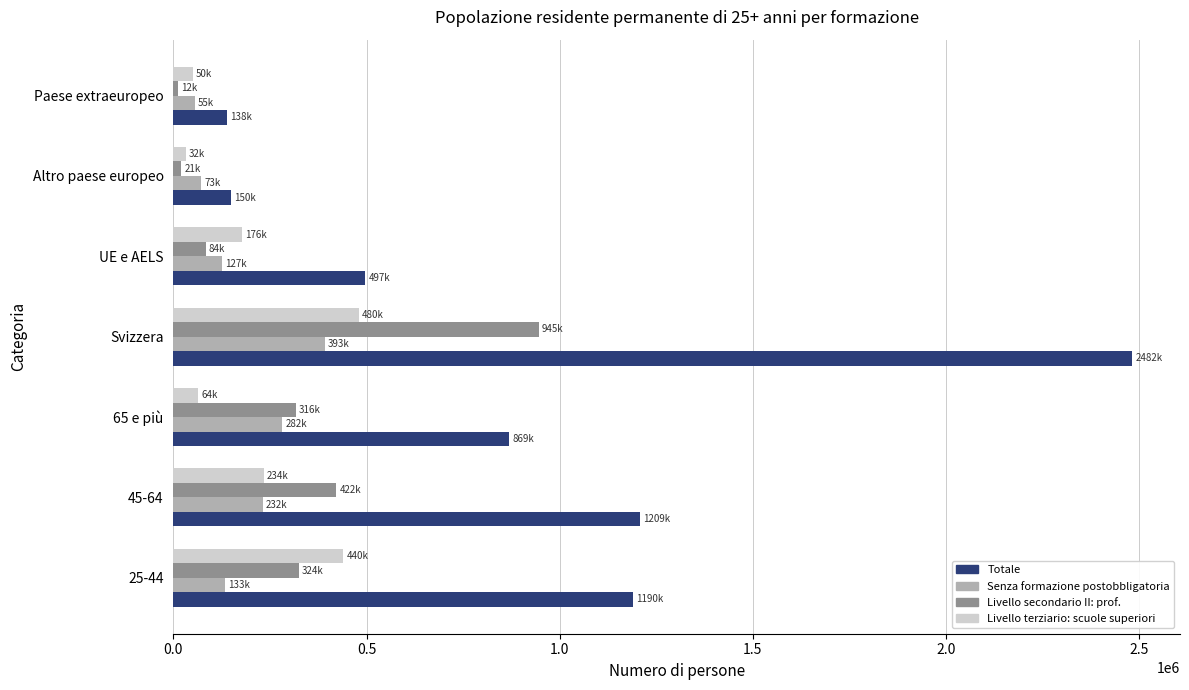

Which series has the widest spread of values?

Totale